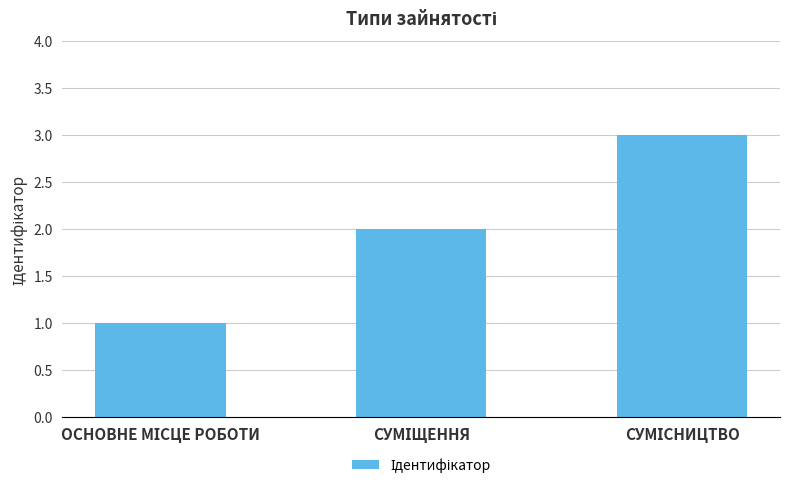

What is the sum of all values?

6